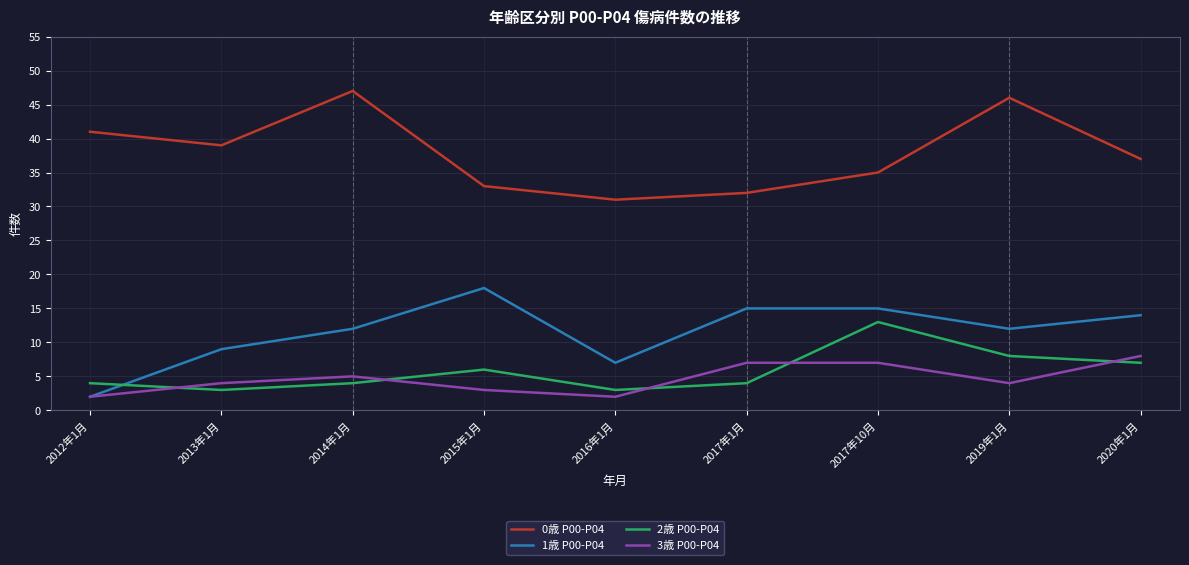

At which label does 0歳 P00-P04 reach its minimum?

2016年1月